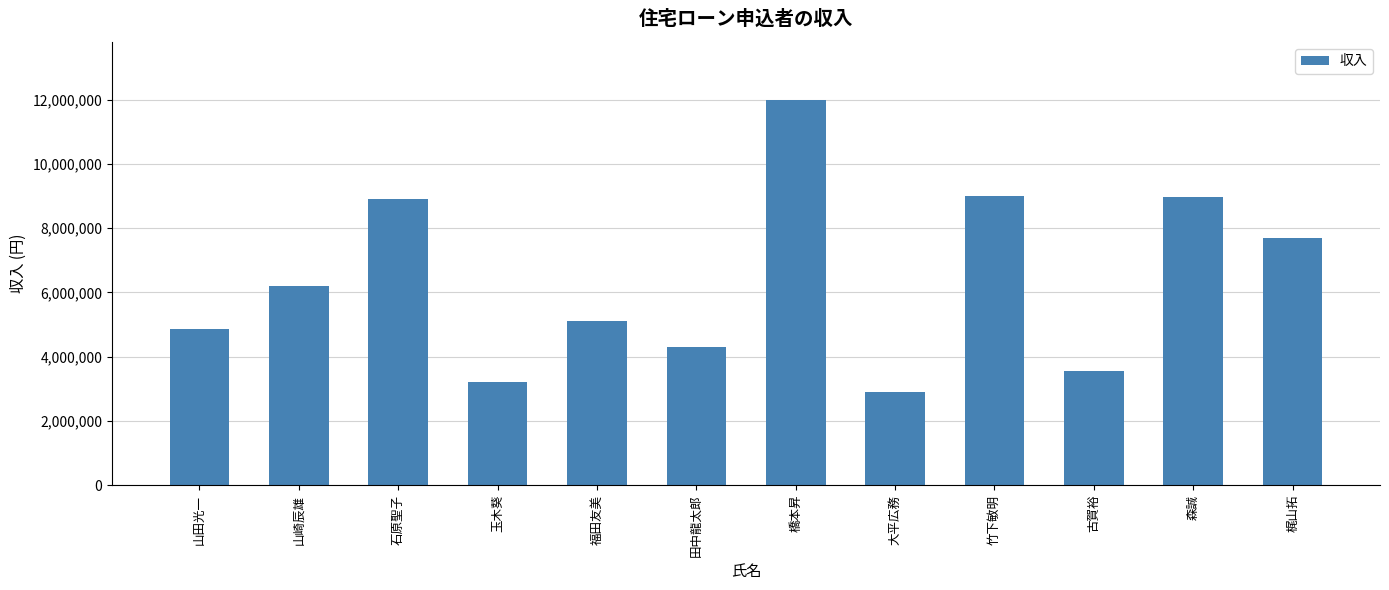

What is the change in value from 福田友美 to 竹下敏明?

+3900000